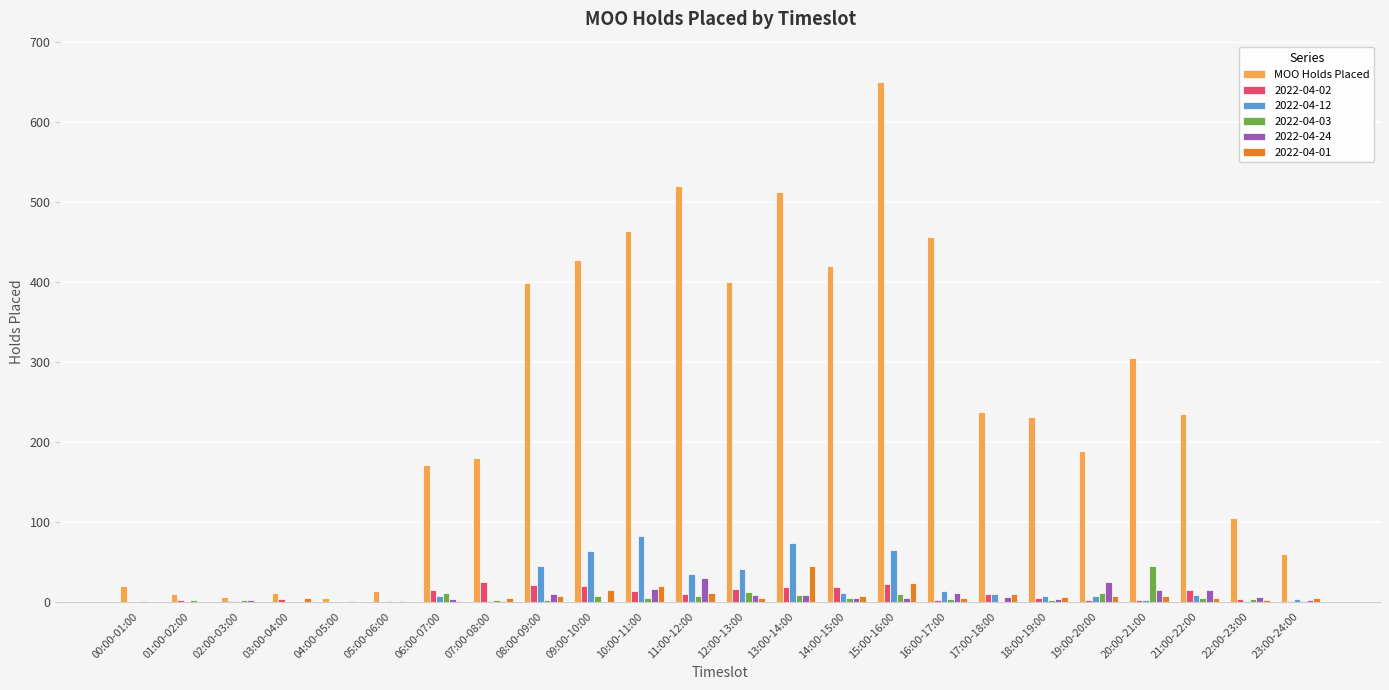

Which category has the highest value in the 2022-04-03 series?

20:00-21:00